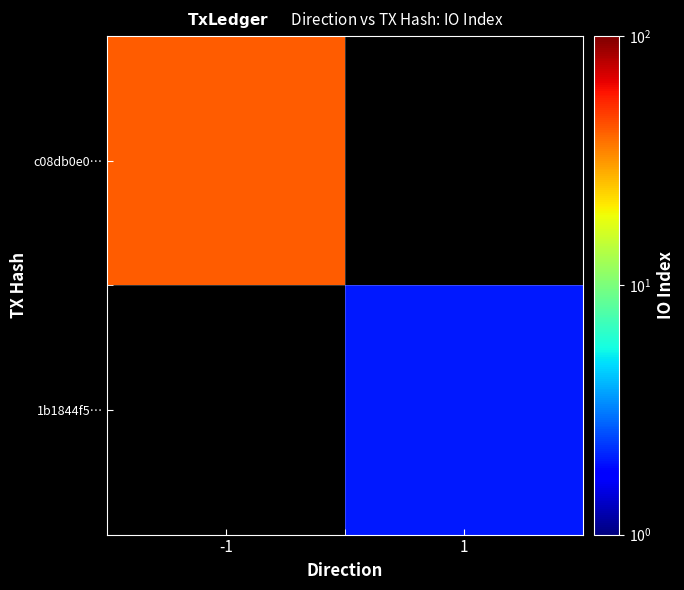

Which category has the highest value across all series?

-1